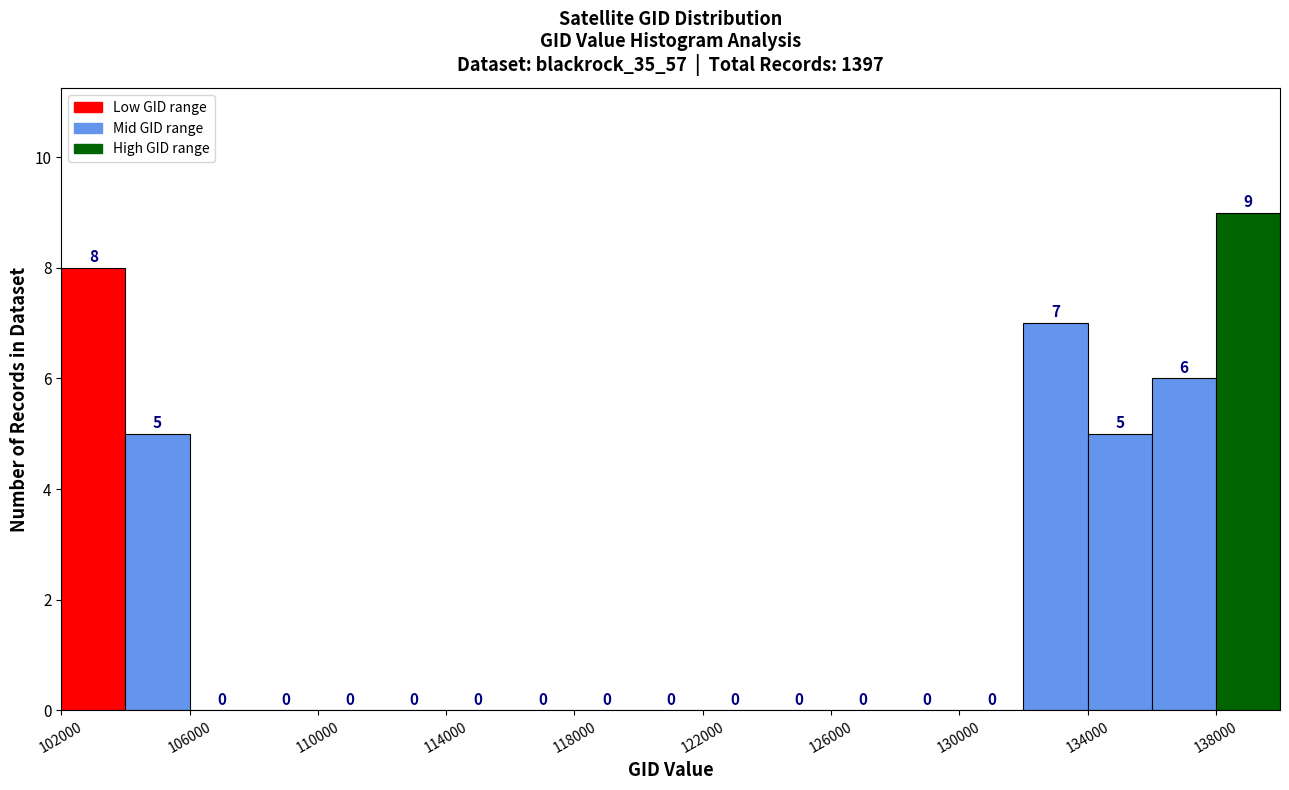

Reading left to right, list every bar in this chart as the range it spans on the x-axis followed by its height.

102000 to 104000: 8
104000 to 106000: 5
106000 to 108000: 0
108000 to 110000: 0
110000 to 112000: 0
112000 to 114000: 0
114000 to 116000: 0
116000 to 118000: 0
118000 to 120000: 0
120000 to 122000: 0
122000 to 124000: 0
124000 to 126000: 0
126000 to 128000: 0
128000 to 130000: 0
130000 to 132000: 0
132000 to 134000: 7
134000 to 136000: 5
136000 to 138000: 6
138000 to 140000: 9